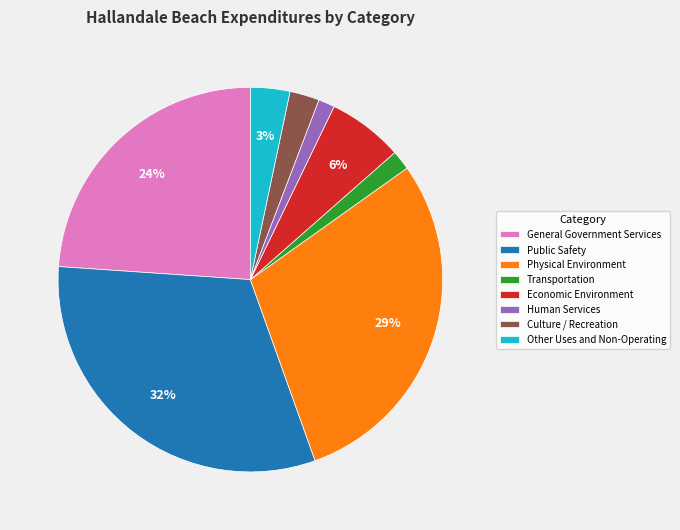

Which has a higher value, General Government Services or Public Safety?

Public Safety